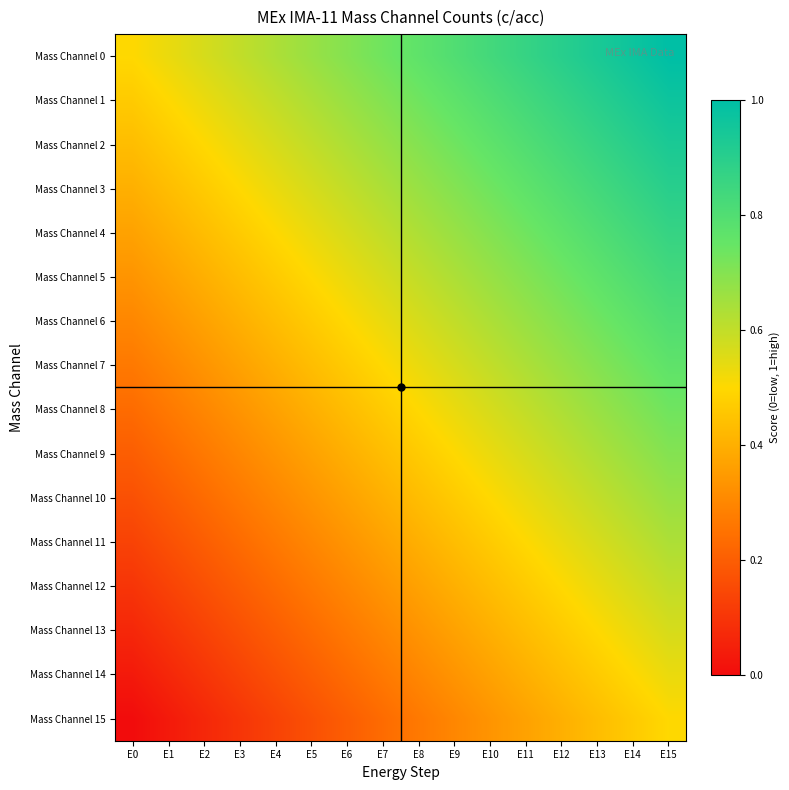

Rank the series at E12 from highest to lowest value.

Mass Channel 0, Mass Channel 1, Mass Channel 2, Mass Channel 3, Mass Channel 4, Mass Channel 5, Mass Channel 6, Mass Channel 7, Mass Channel 8, Mass Channel 9, Mass Channel 10, Mass Channel 11, Mass Channel 12, Mass Channel 13, Mass Channel 14, Mass Channel 15